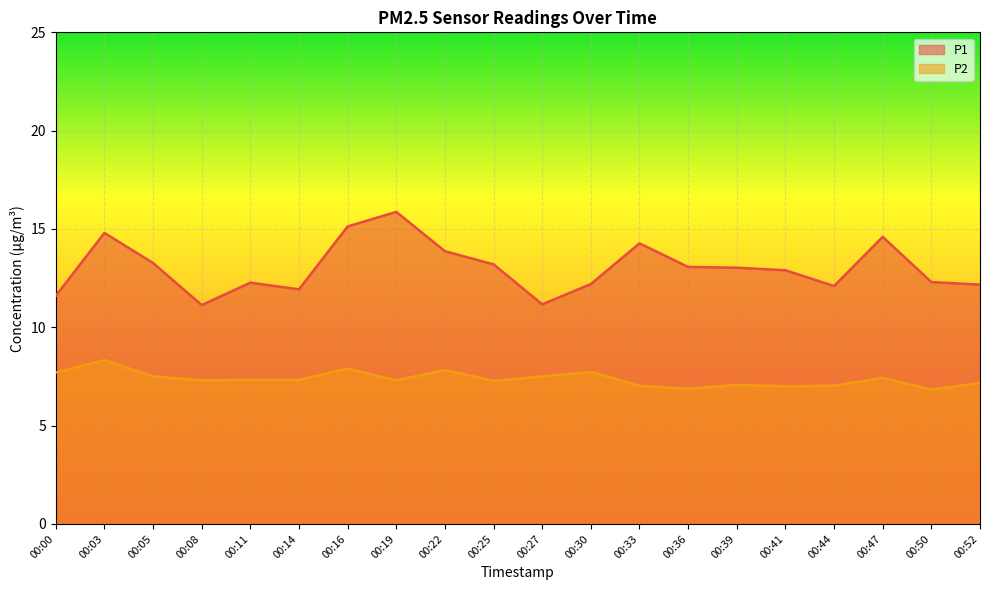

What are all the series names shown in the legend?

P1, P2